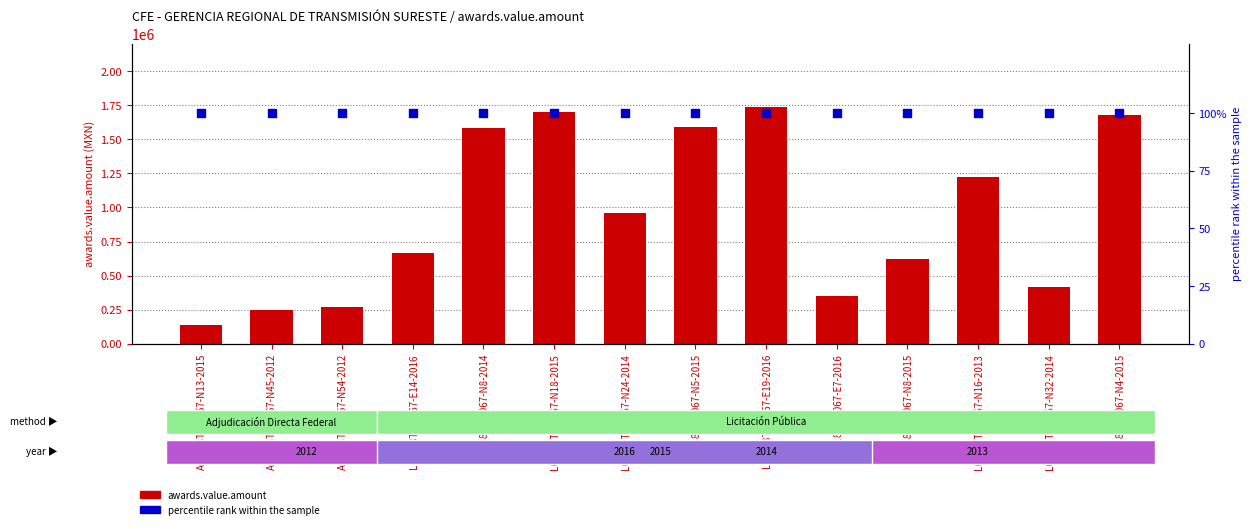

Which series has the largest total across all categories?

awards.value.amount